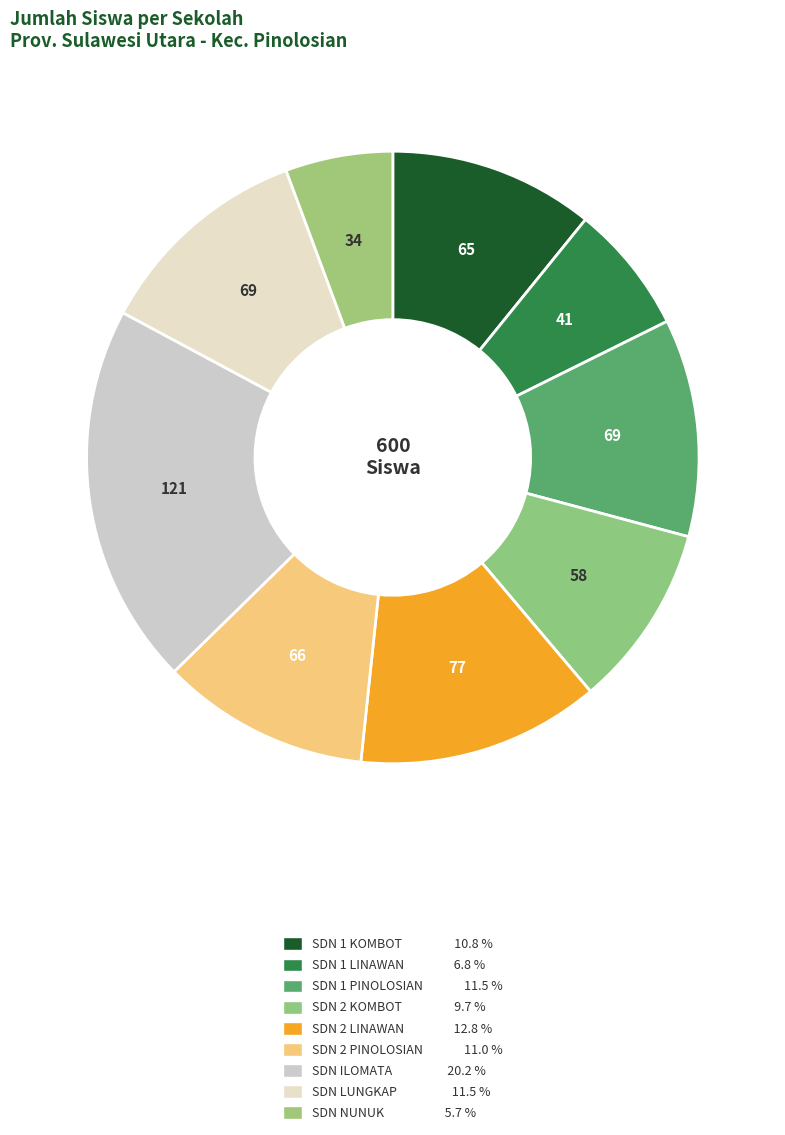

Count the number of slices in the pie.

9